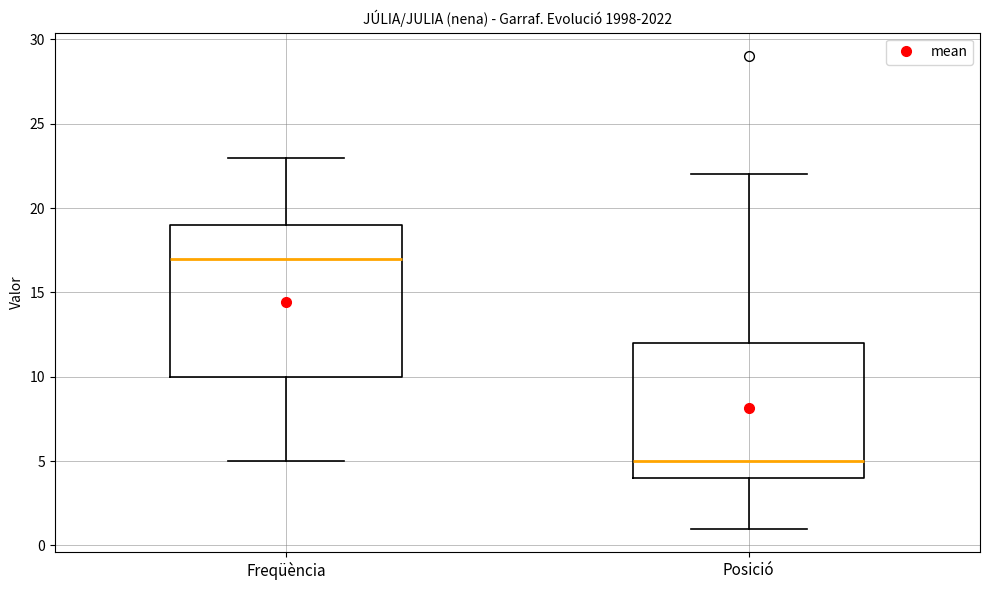

Reading left to right, transcribe this box plot: for each box, give where its median line is, the range the box spans, and where its two whiskers end, as read against the y-axis. The values are not printed on the chart, so give them approximately, as read against the axis.

Freqüència: median 17, box 10 to 19, whiskers 5 to 23
Posició: median 5, box 4 to 12, whiskers 1 to 22